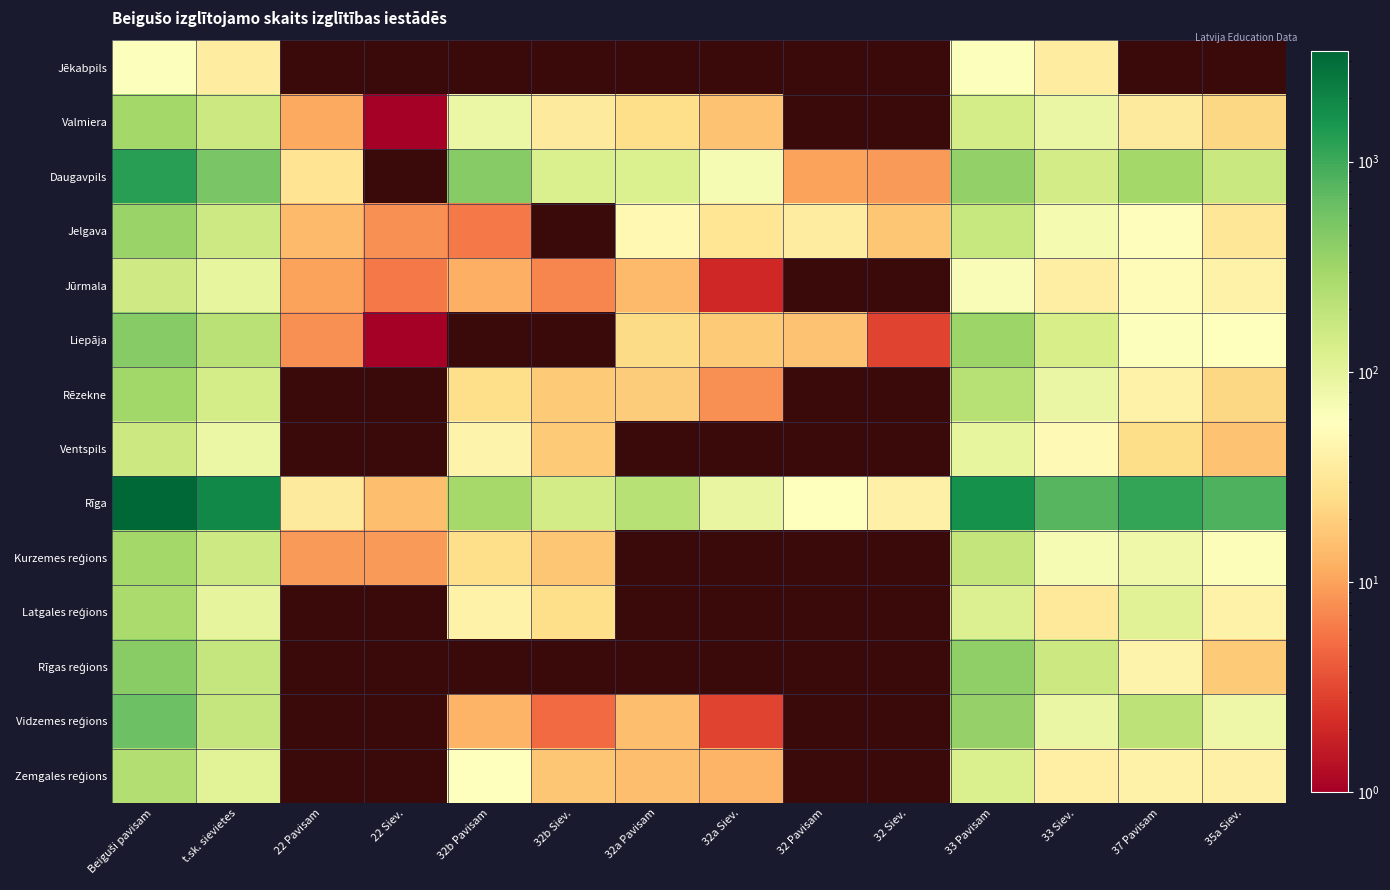

What is the difference between the maximum and minimum values in the Ventspils series?

147.0